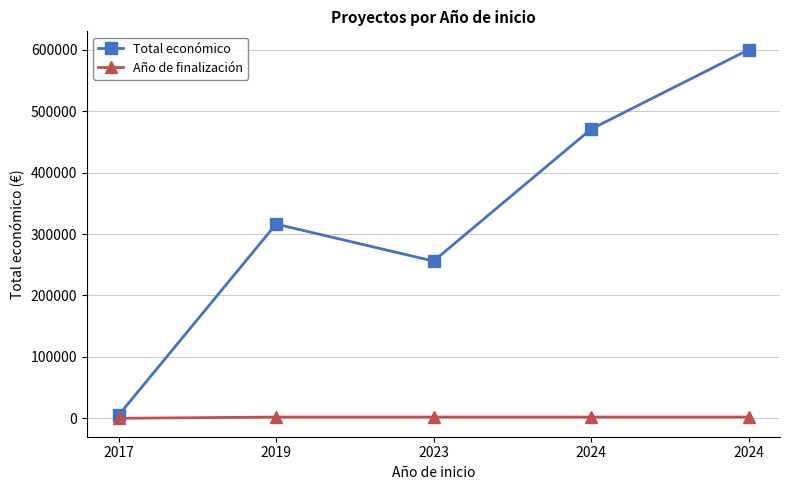

What are all the series names shown in the legend?

Total económico, Año de finalización